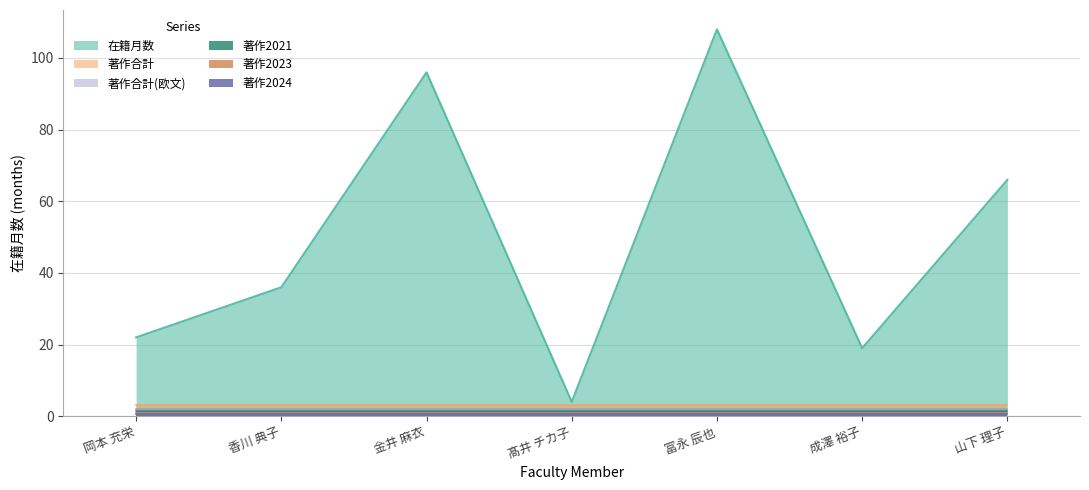

True or false: 在籍月数 has more than 0 interior local peaks.

True